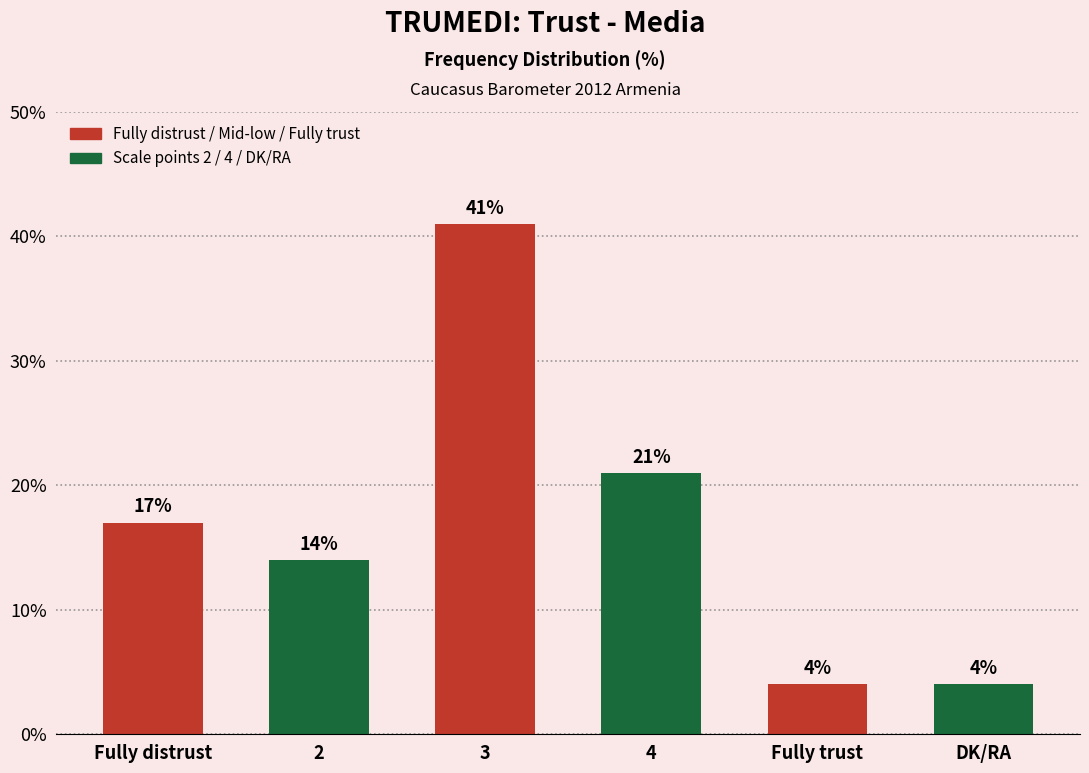

What is the ratio of the value at 3 to the value at Fully trust?

10.2